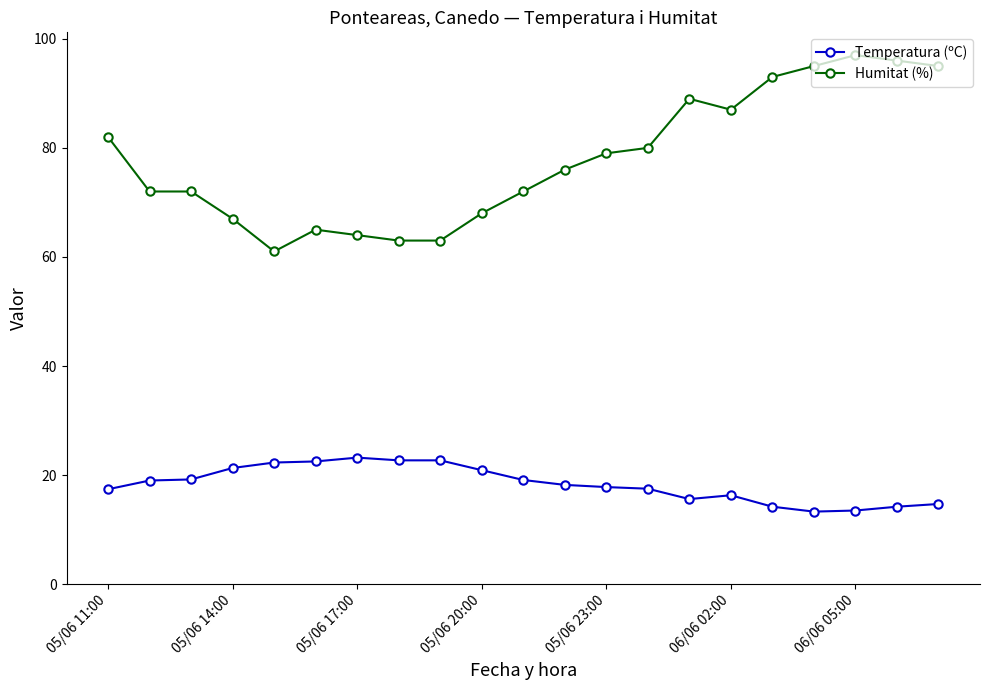

How many lines are shown in the chart?

2